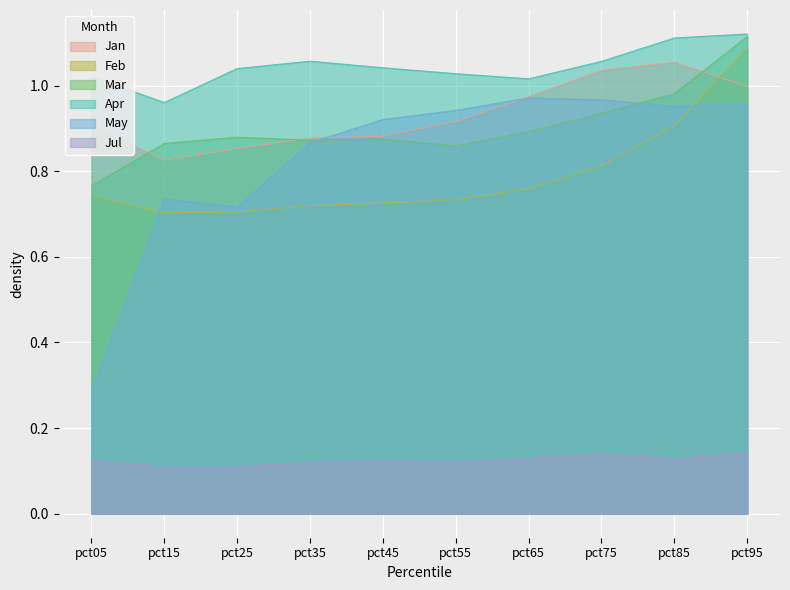

Which has a higher value, pct75 or pct45?

pct75